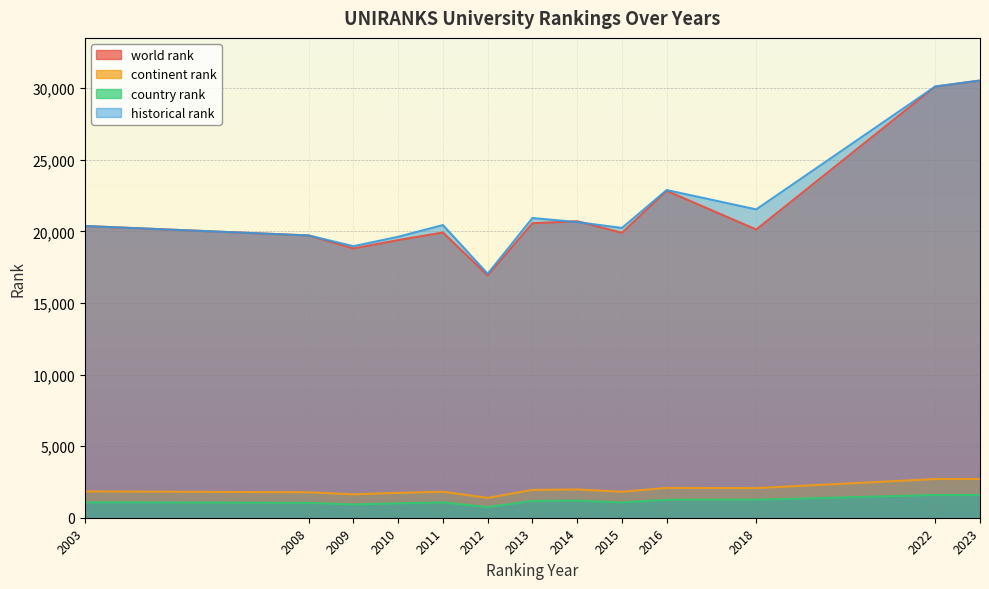

Reading right to left, transcribe all the data shown in this chart.

world rank: 30530.0	30110.0	20127.0	22830.0	19898.0	20705.0	20564.0	16927.0	19915.0	19388.0	18804.0	19711.0	20371.0
continent rank: 2703.0	2700.0	2069.0	2081.0	1815.0	1974.0	1940.0	1387.0	1814.0	1734.0	1636.0	1776.0	1839.0
country rank: 1588.0	1589.0	1256.0	1255.0	1068.0	1195.0	1169.0	746.0	1067.0	1008.0	928.0	1037.0	1080.0
historical rank: 30530.0	30110.0	21531.0	22882.0	20235.0	20646.0	20927.5	17036.5	20438.5	19620.0	18961.5	19711.0	20371.0